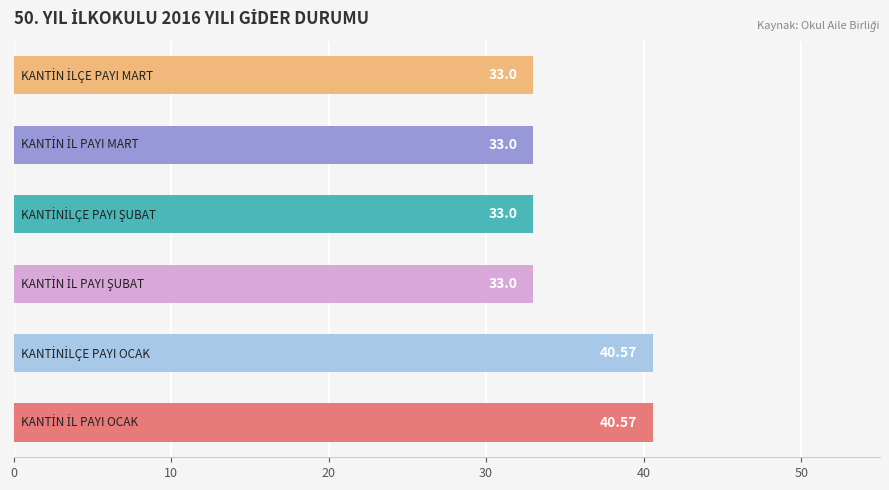

What is the difference between the maximum and minimum values?

7.6